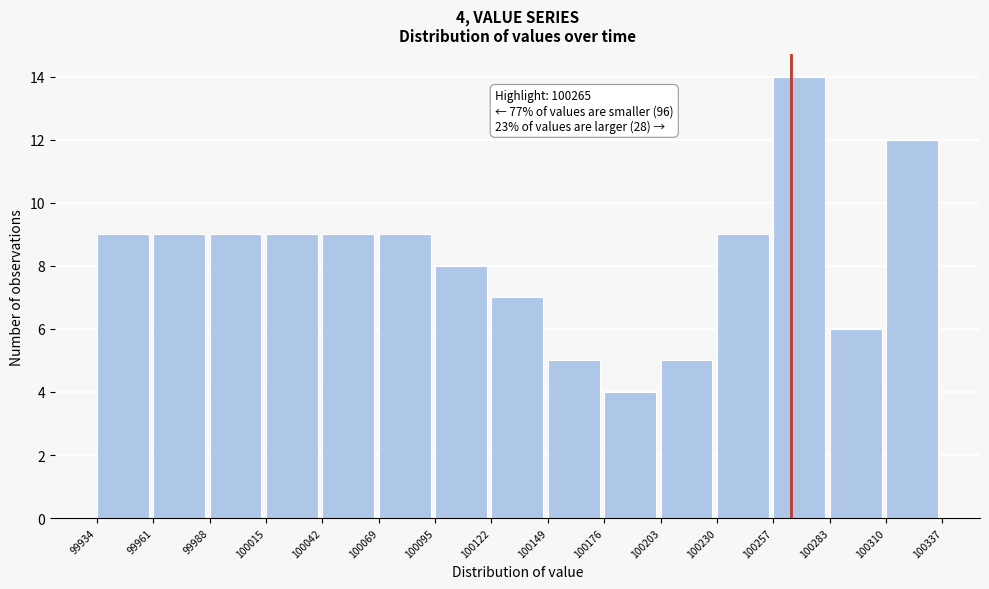

Which range on the x-axis has the tallest bar?

100257 to 100283